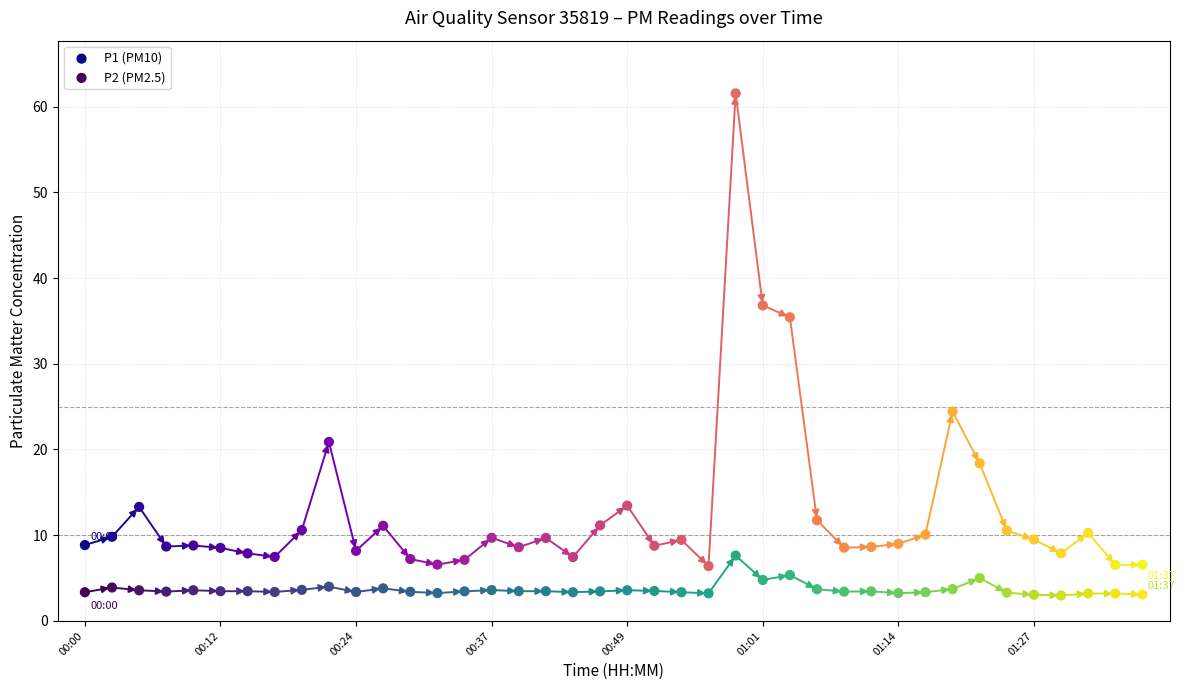

Which series reaches the minimum Y coordinate?

P2 (PM2.5)